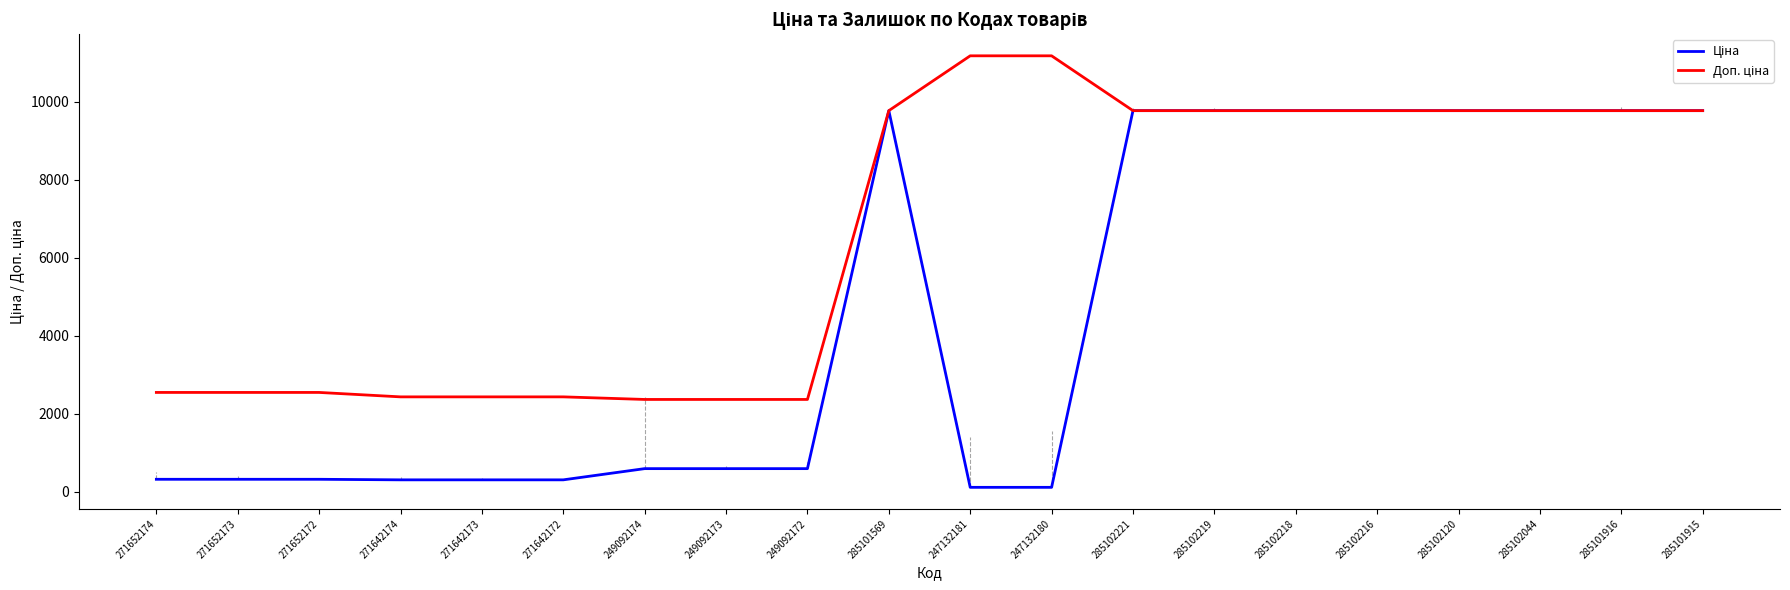

What is the spread (max minus min) of values at 249092174?

1774.9